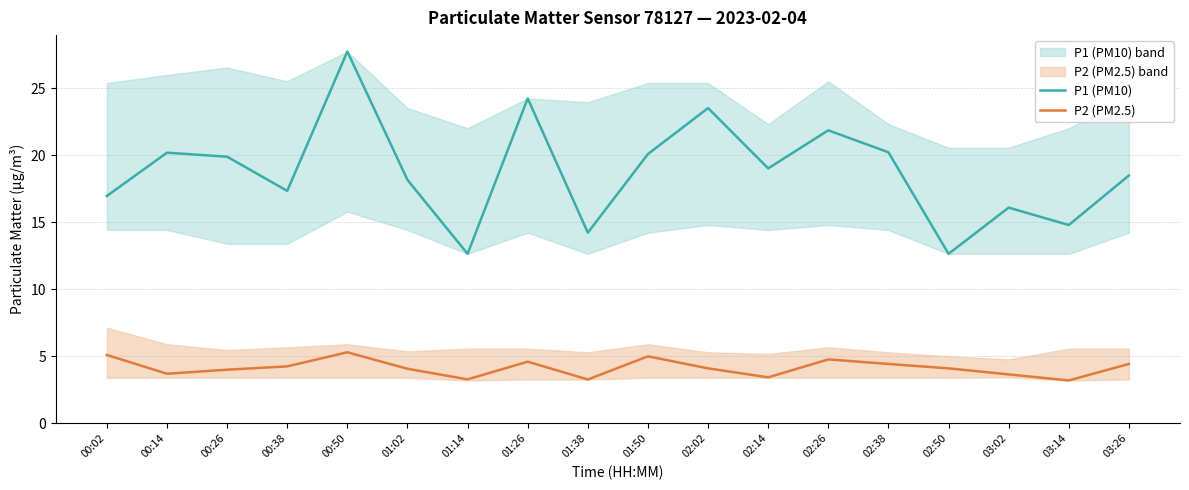

Is it true that P2 (PM2.5) equals 4.0 at 00:26?

True